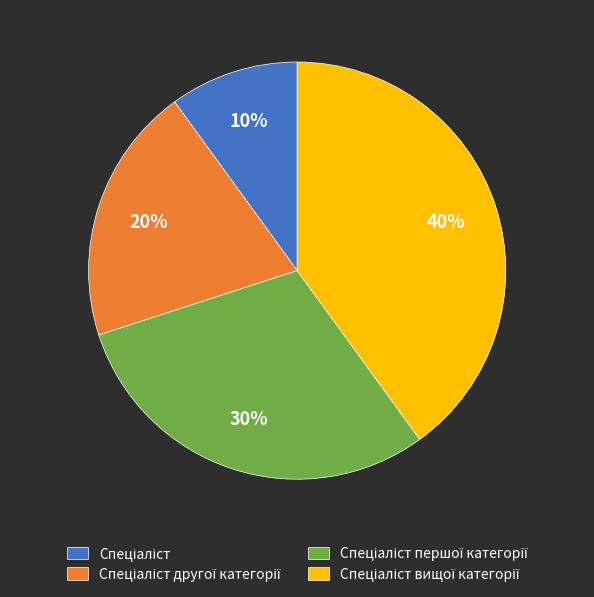

Is there a majority slice in this chart?

No